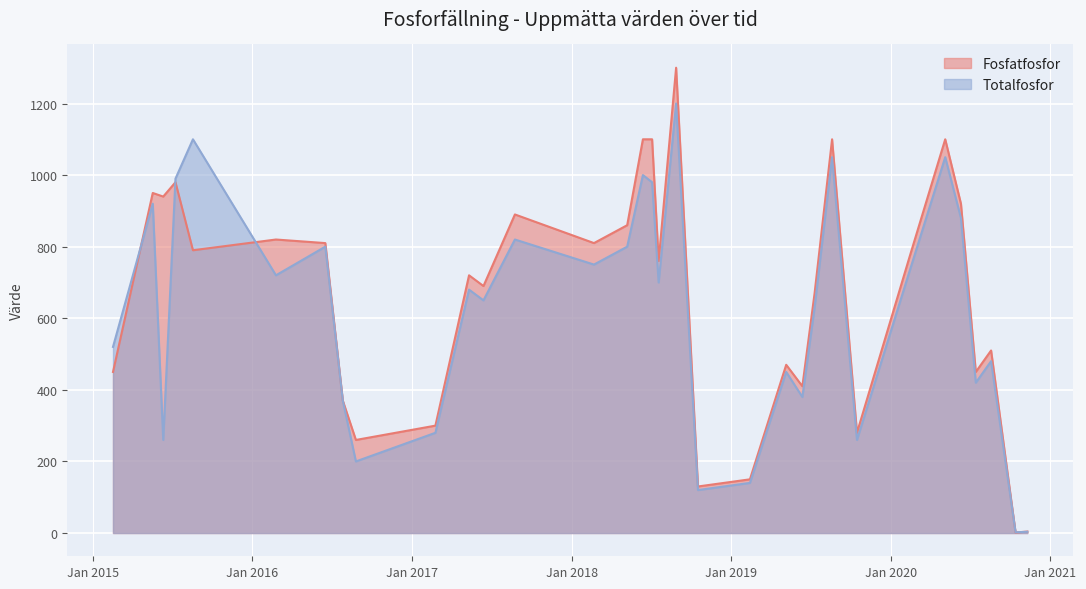

What is the highest value of the Fosfatfosfor series?

1300.0